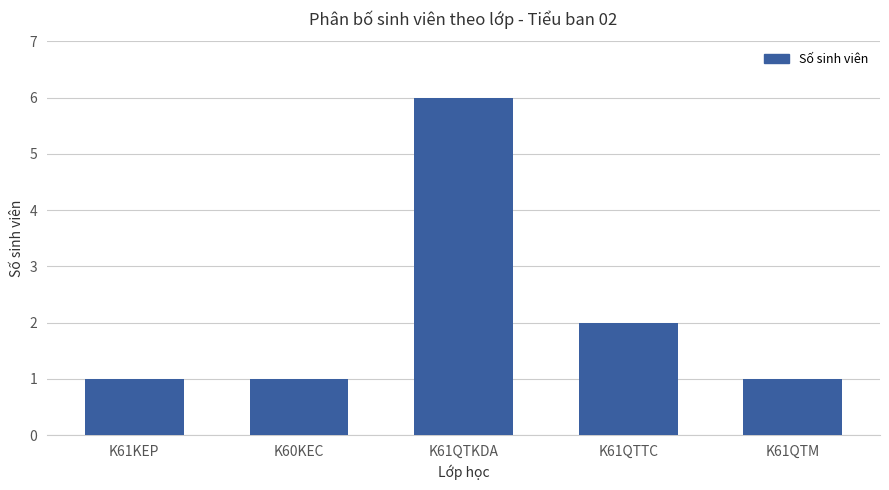

What is the minimum value shown in the chart?

1